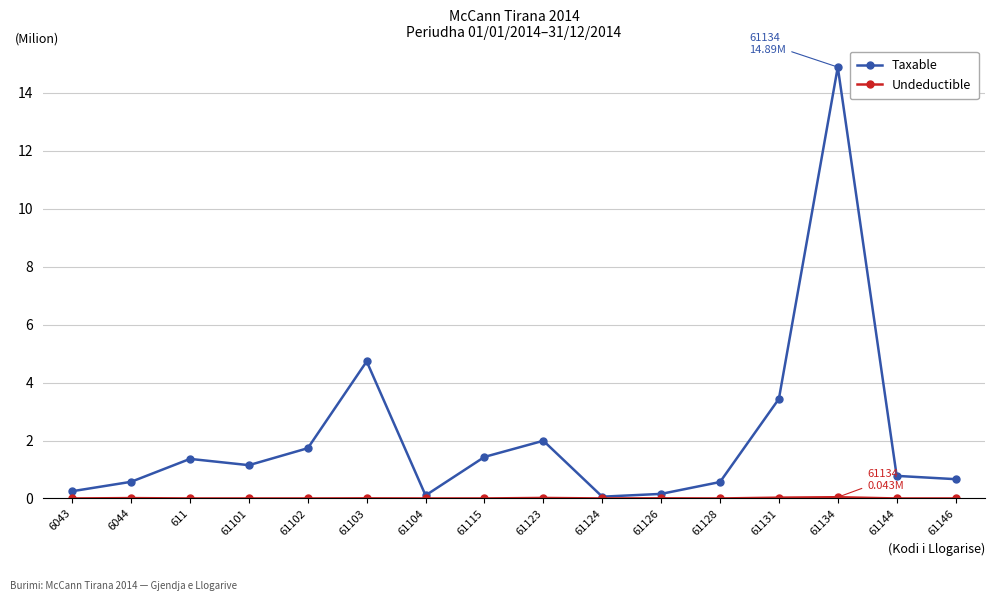

Which series has the widest spread of values?

Taxable